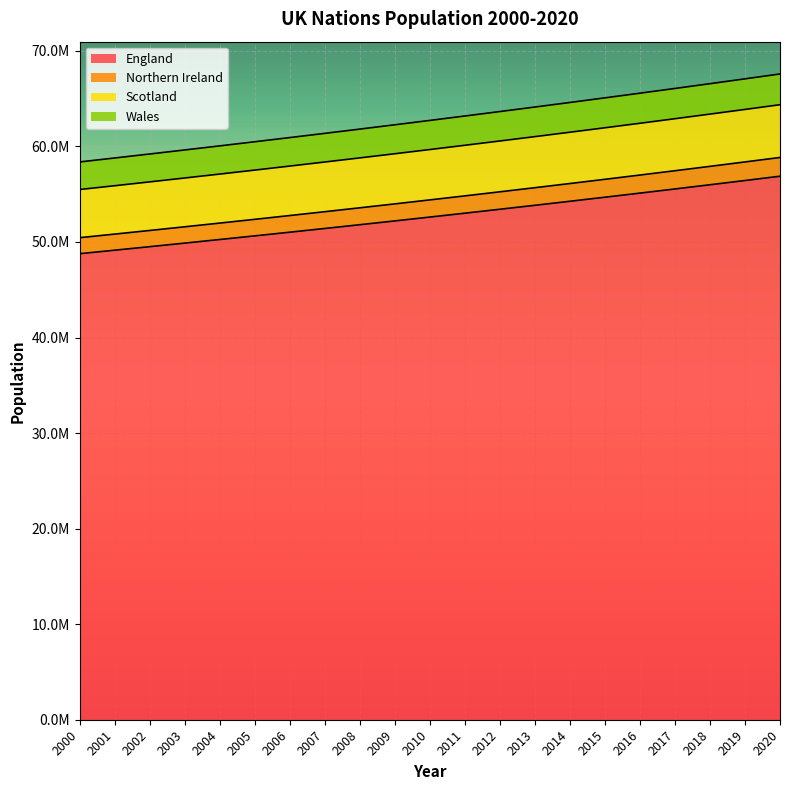

What is the difference between the England values at 2001 and 2013?

4700295.0